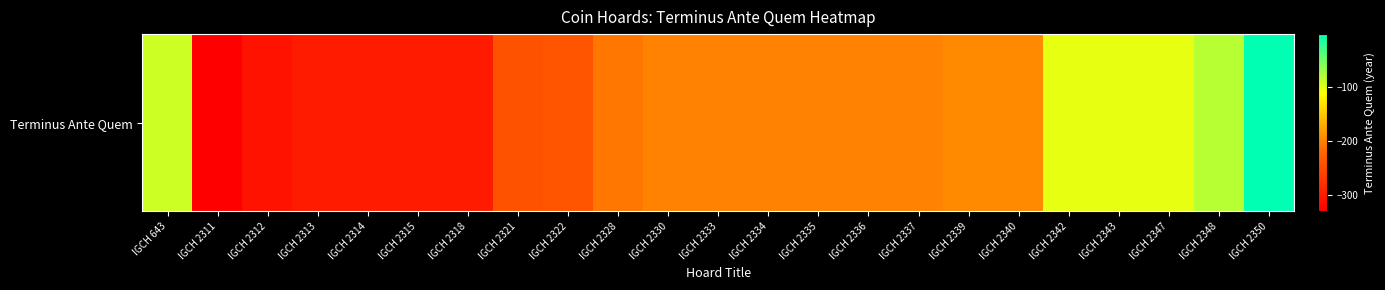

How many data points does each series have?

23